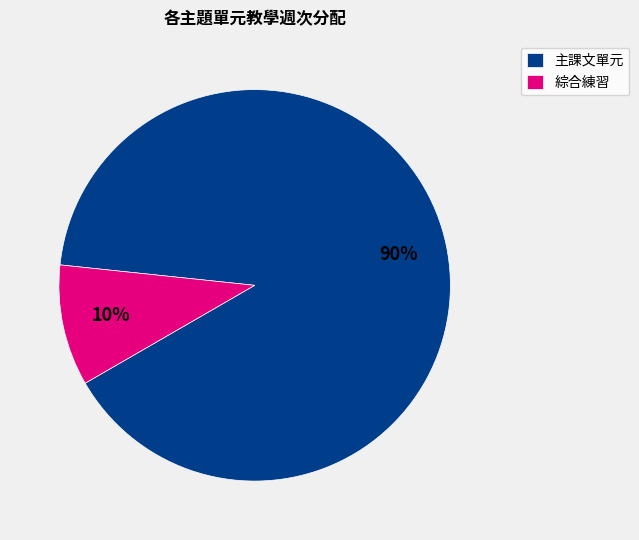

To the nearest percent, what portion does 綜合練習 represent?

10%